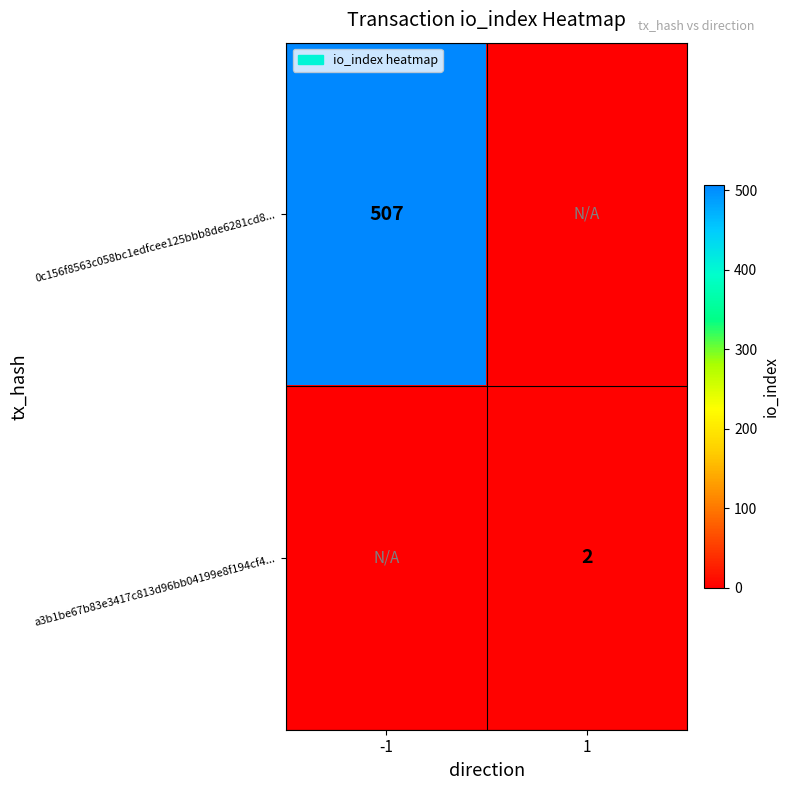

The a3b1be67b83e3417c813d96bb04199e8f194cf4... series shows 1 at 1. True or false?

False